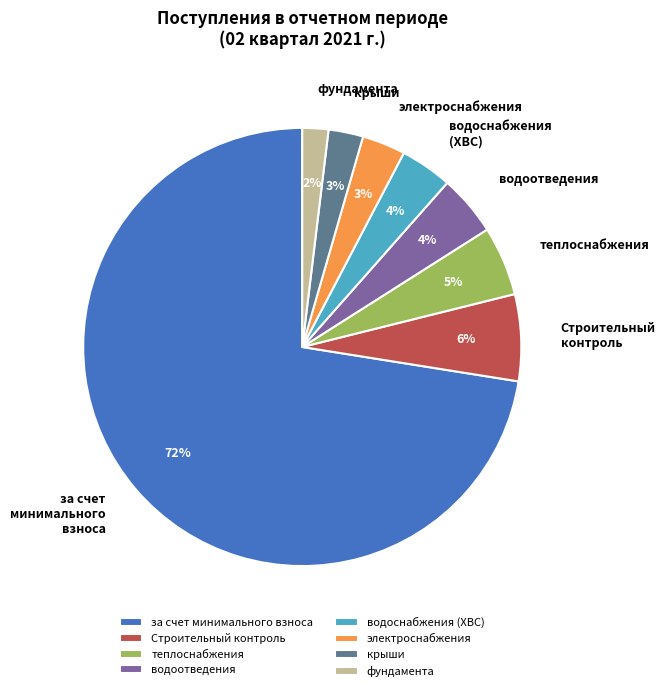

Count the number of slices in the pie.

8